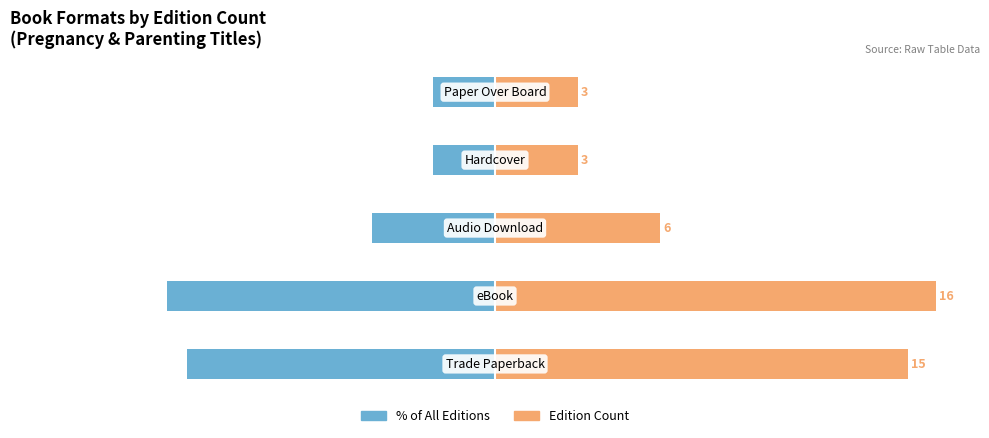

At how many categories does at least one series exceed 14?

3